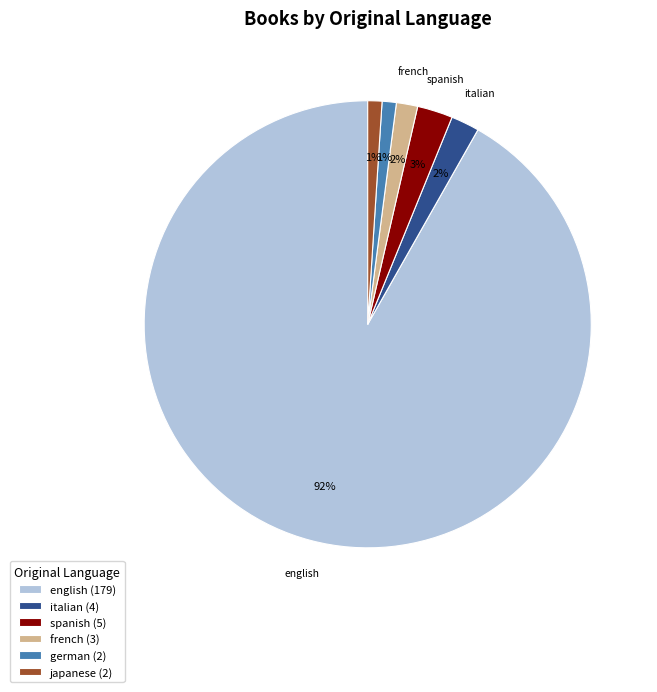

To the nearest percent, what portion does german (2) represent?

1%